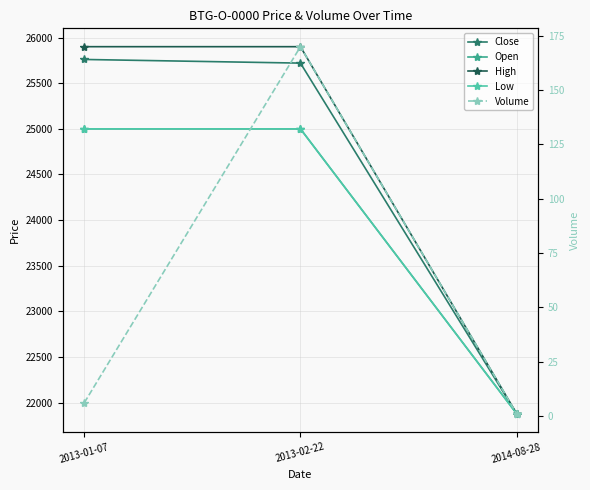

What is the average value of the Low series?

23960